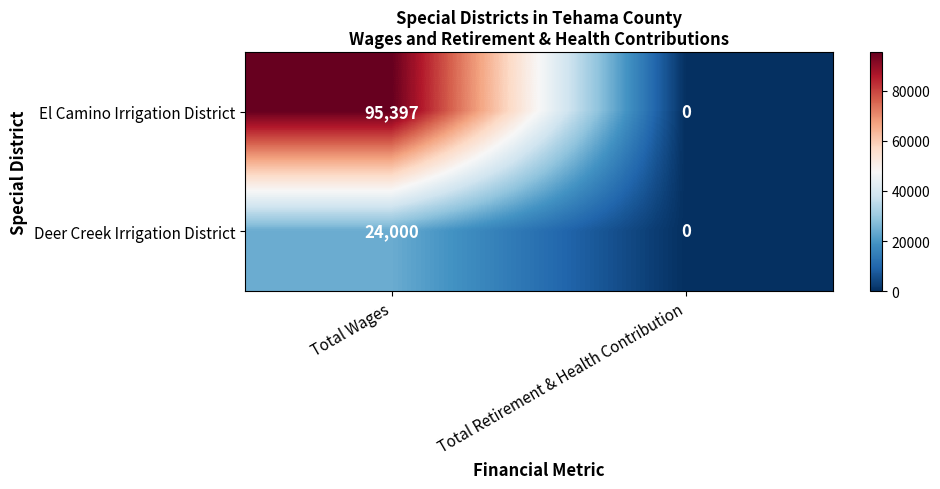

Reading left to right, transcribe all the data shown in this chart.

El Camino Irrigation District: Total Wages=95397	Total Retirement & Health Contribution=0
Deer Creek Irrigation District: Total Wages=24000	Total Retirement & Health Contribution=0